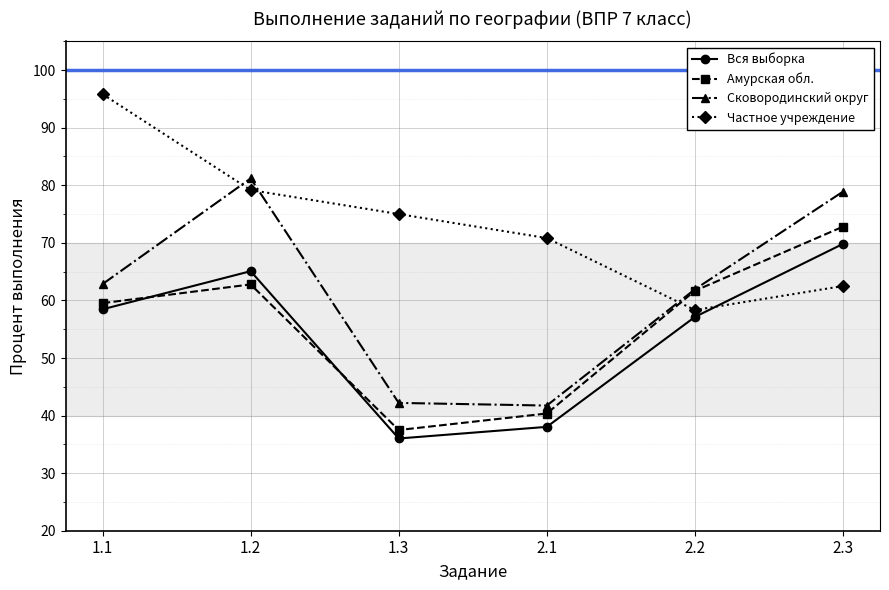

Count the number of categories in the chart.

6